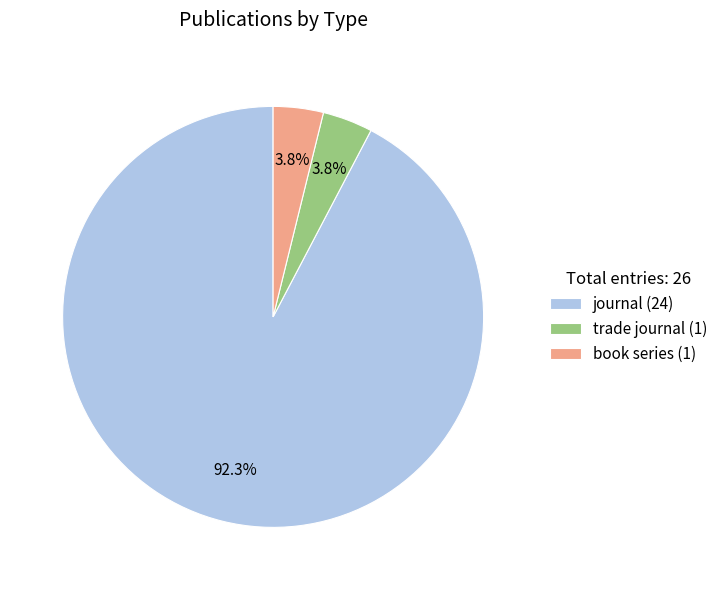

What is the largest slice in the pie chart?

journal